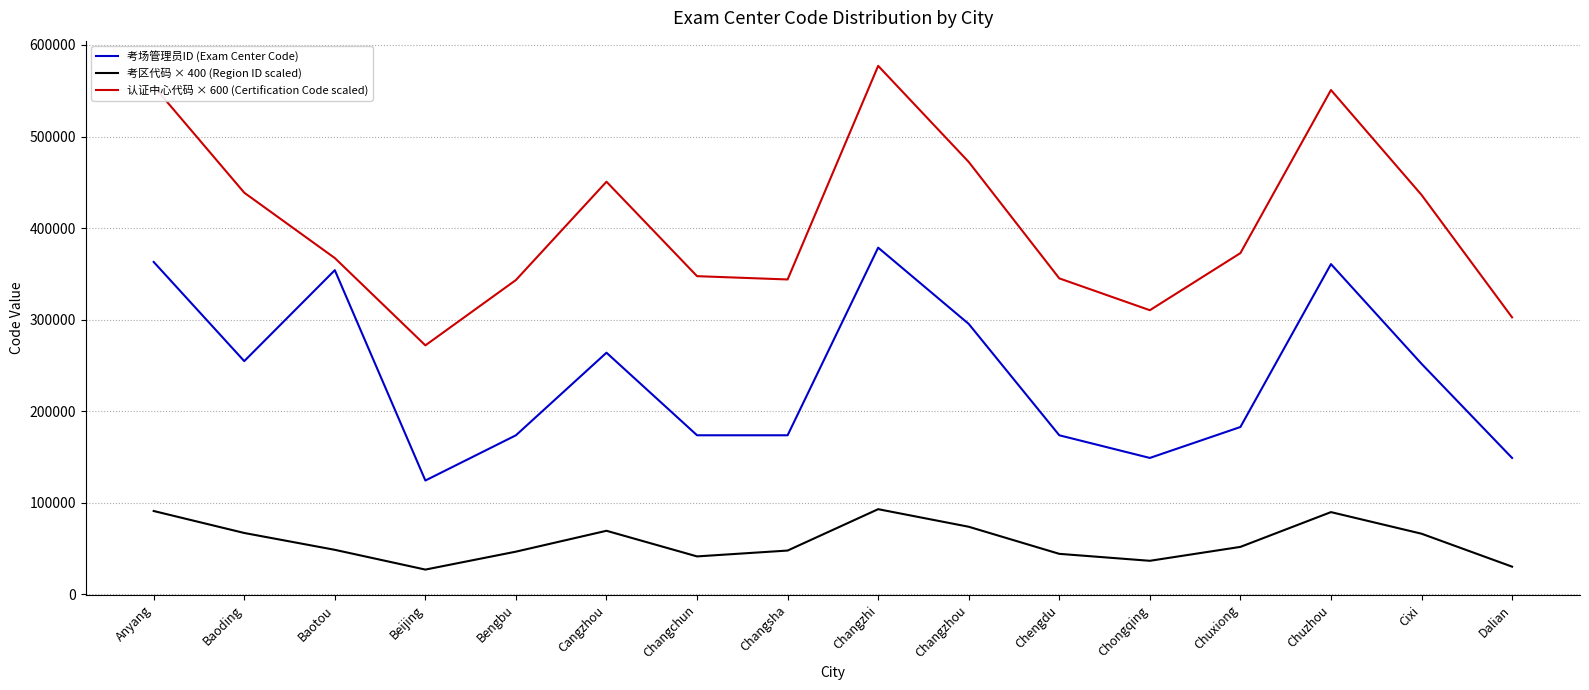

True or false: 考场管理员ID (Exam Center Code) and 考区代码 × 400 (Region ID scaled) intersect in this chart.

False